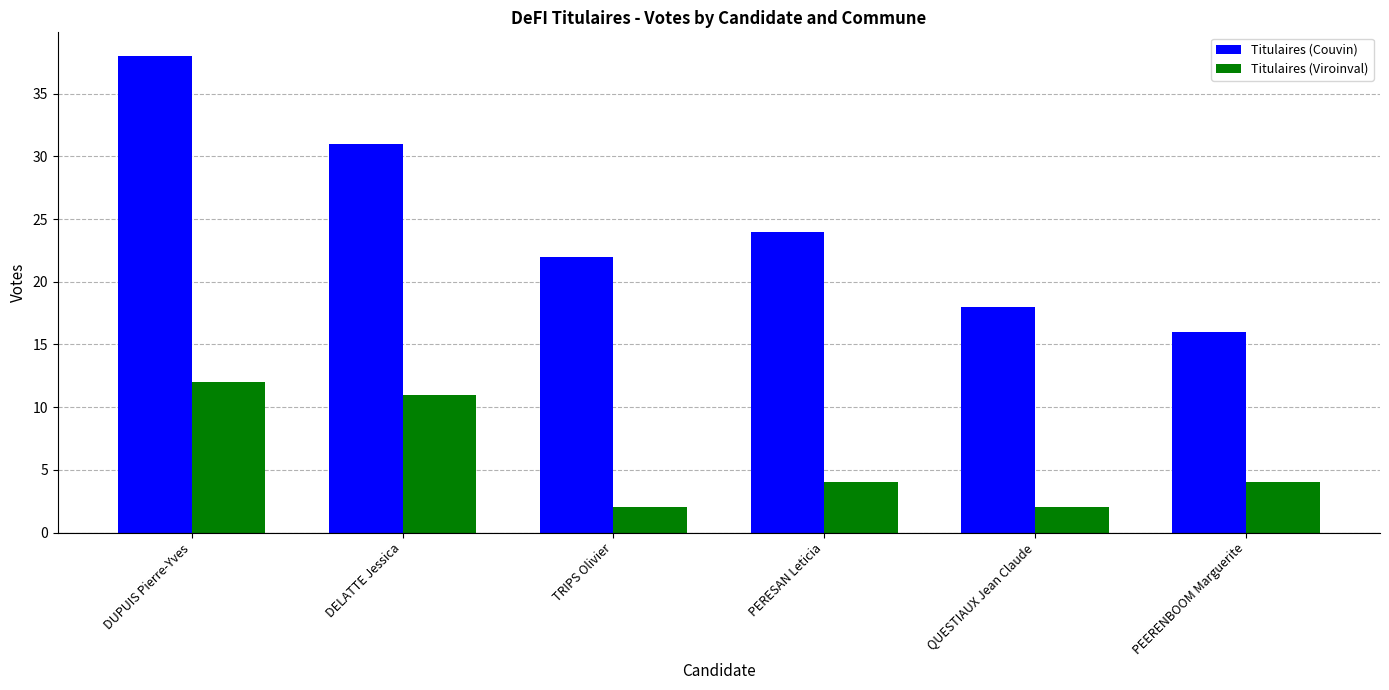

Which series has the largest total across all categories?

Titulaires (Couvin)